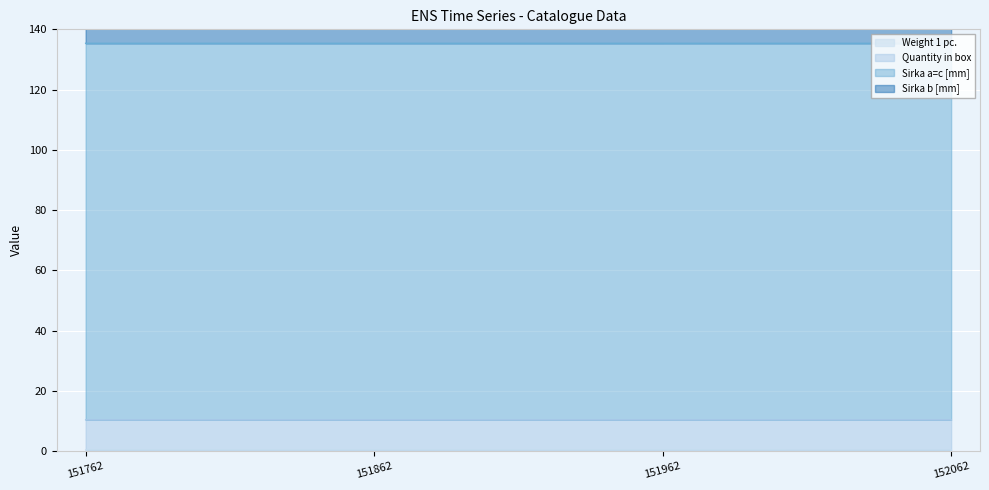

Rank the series by their maximum value, from highest to lowest.

Sirka a=c [mm], Sirka b [mm], Quantity in box, Weight 1 pc.